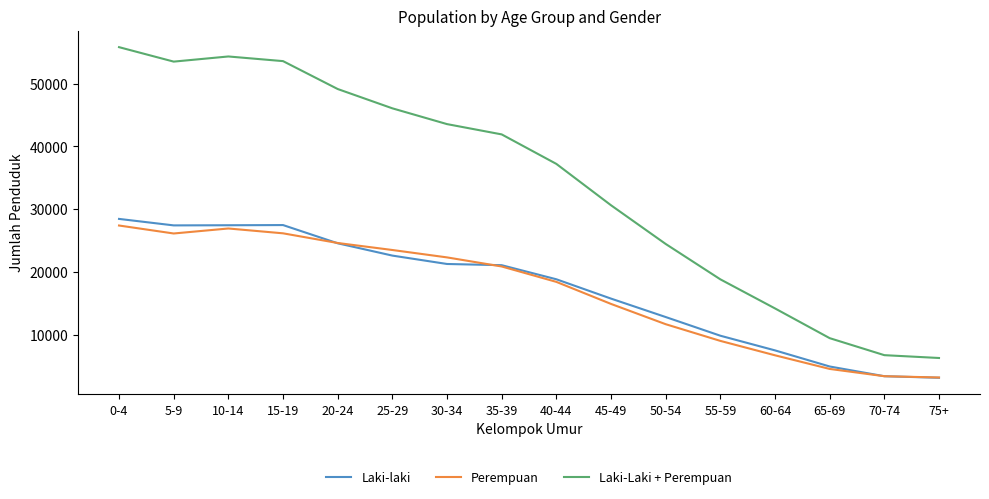

Which series has the largest total across all categories?

Laki-Laki + Perempuan